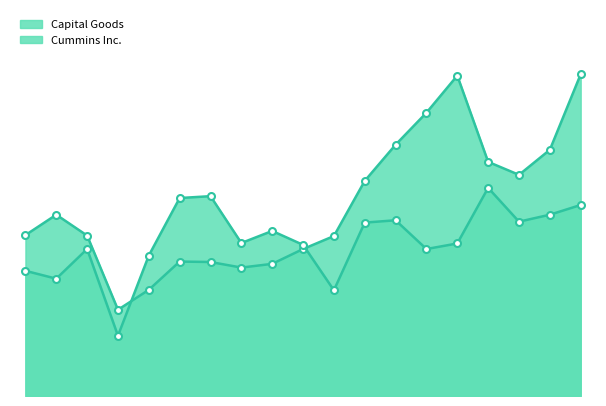

True or false: Cummins Inc. has a value of 5.2 at 2020.

False